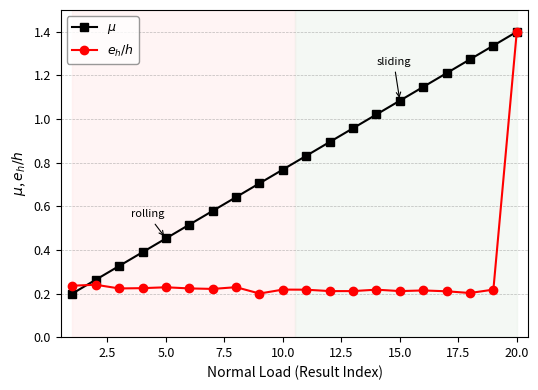

True or false: $\mu$ and $e_h/h$ cross at least once.

True